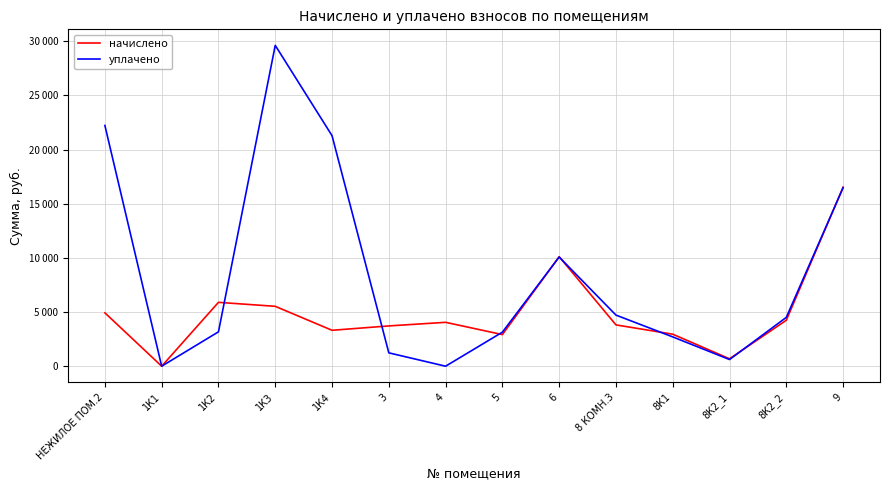

At which category is the sum across all series the highest?

1К3